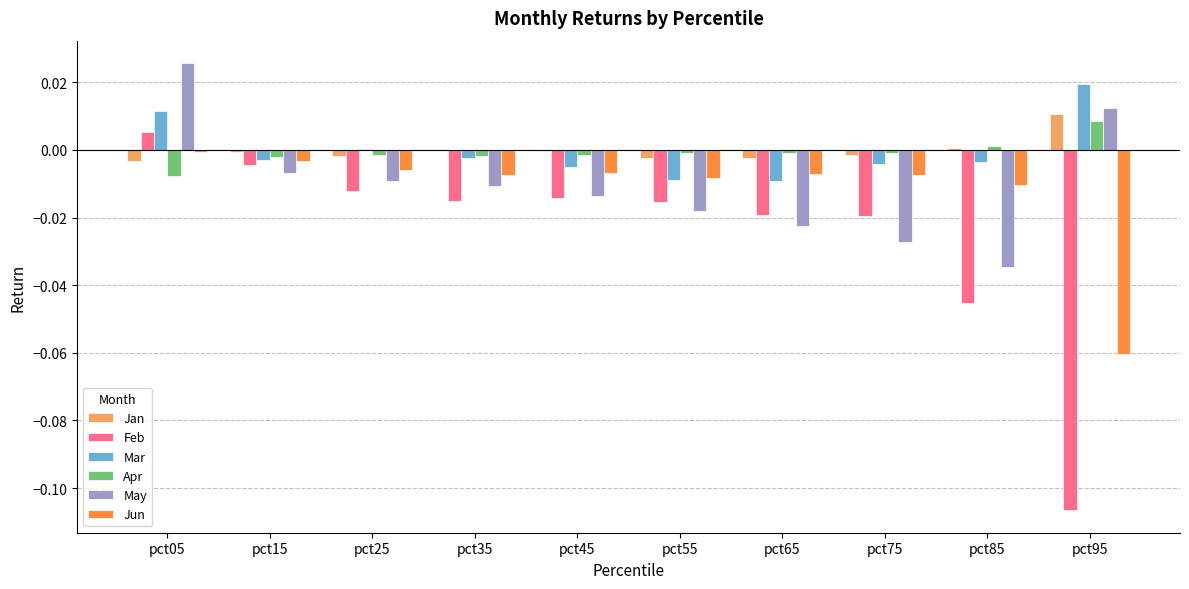

The value of Jan at pct75 is -0.0. True or false?

True